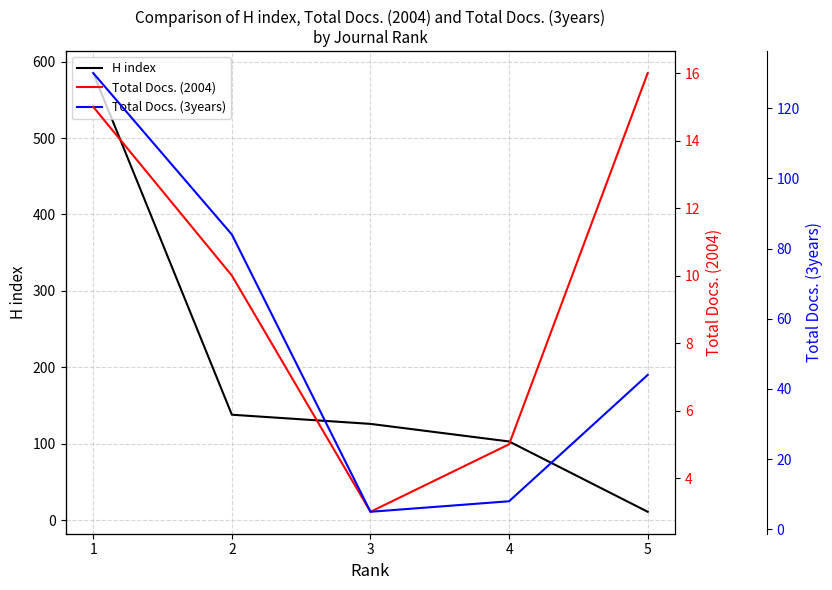

True or false: Total Docs. (3years) has a value of 5 at 3.

True